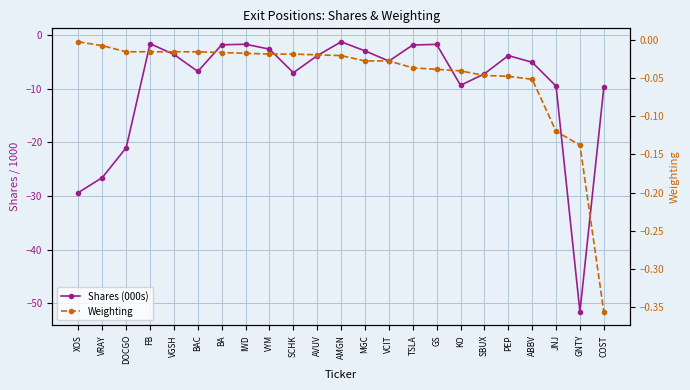

What is the total value across all series at BAC?

-6.8